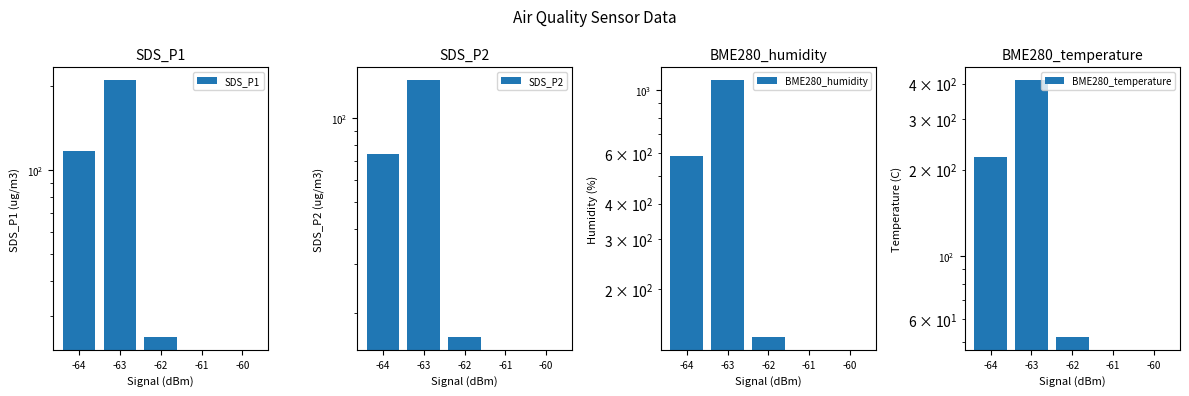

At how many categories does at least one series exceed 645?

1